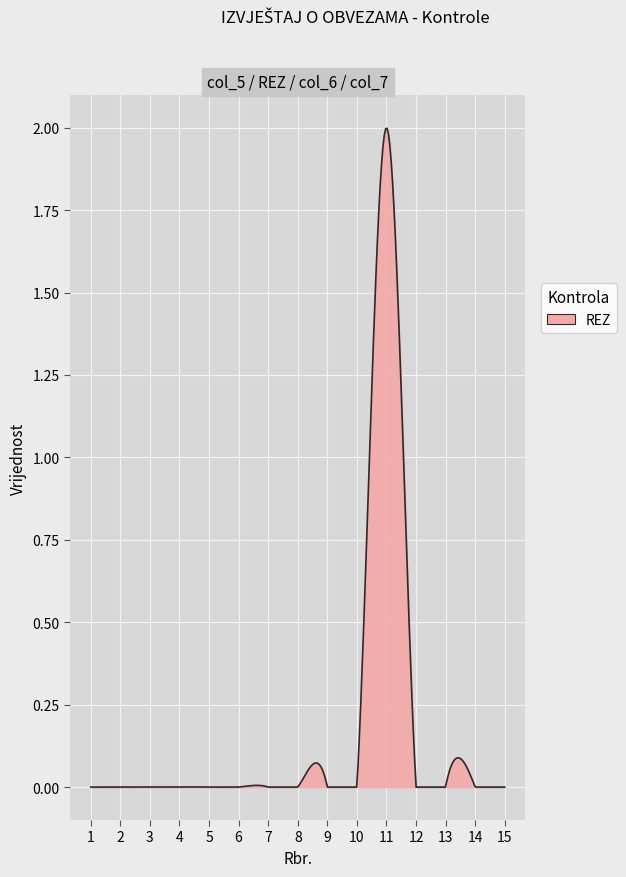

Does the chart display data point markers on the line(s)?

No